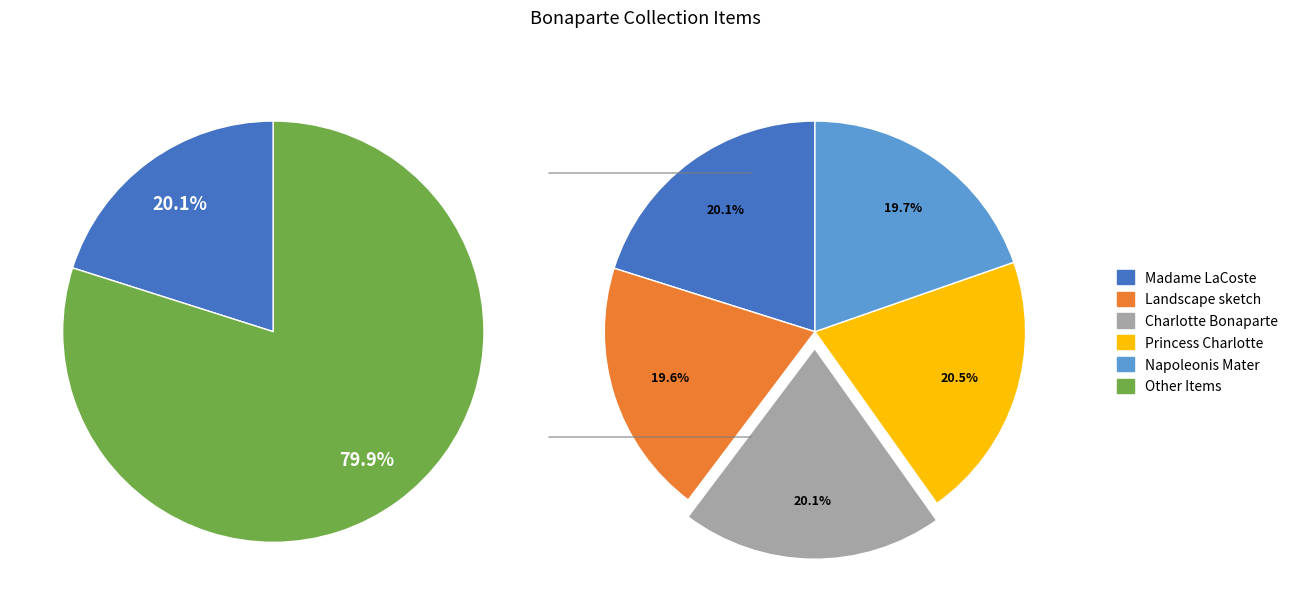

Which category has the biggest portion of the pie?

Princess Charlotte